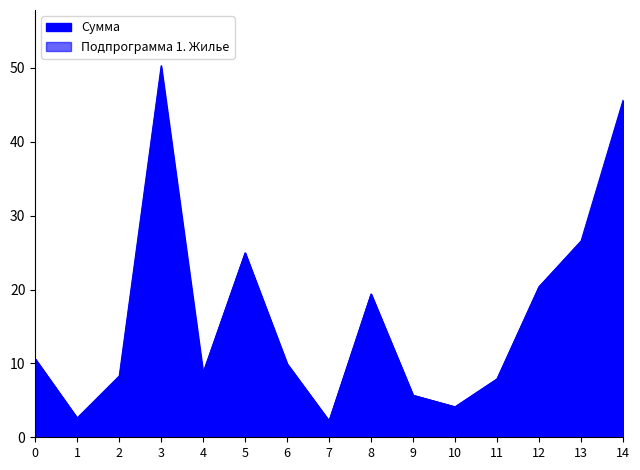

List the series in order of their peak value, highest first.

Сумма, Подпрограмма 1. Жилье